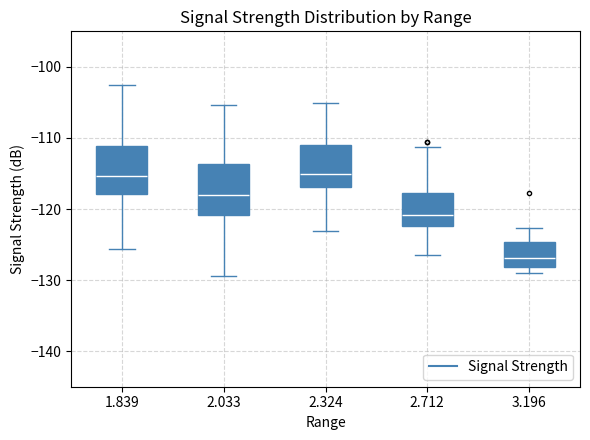

Reading left to right, transcribe this box plot: for each box, give where its median line is, the range the box spans, and where its two whiskers end, as read against the y-axis. The values are not printed on the chart, so give them approximately, as read against the axis.

1.839: median -115, box -118 to -111, whiskers -126 to -103
2.033: median -118, box -121 to -114, whiskers -129 to -105
2.324: median -115, box -117 to -111, whiskers -123 to -105
2.712: median -121, box -122 to -118, whiskers -126 to -111
3.196: median -127, box -128 to -125, whiskers -129 to -123